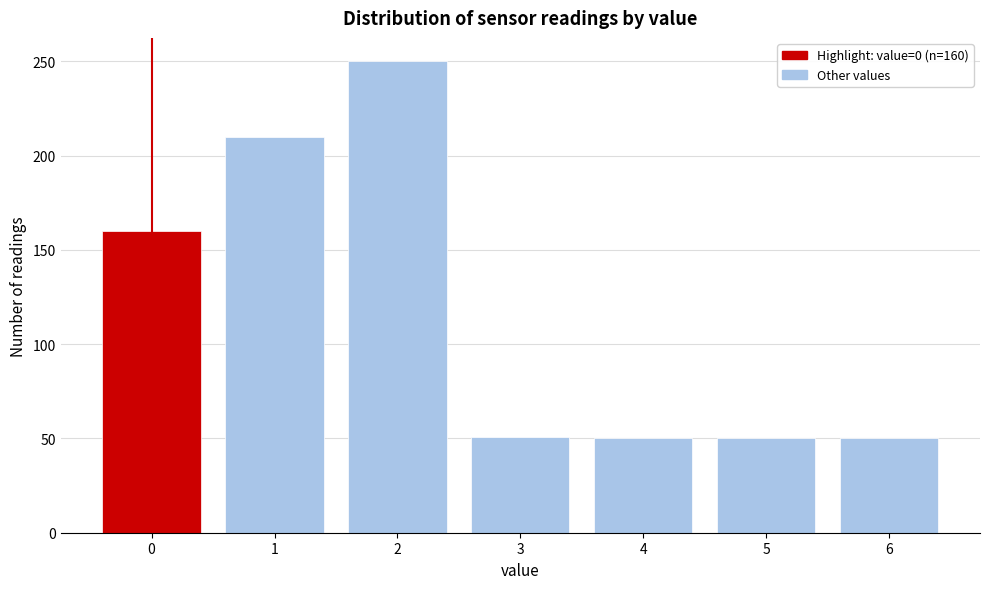

Over which range of the x-axis is the bar tallest?

1.5 to 2.5